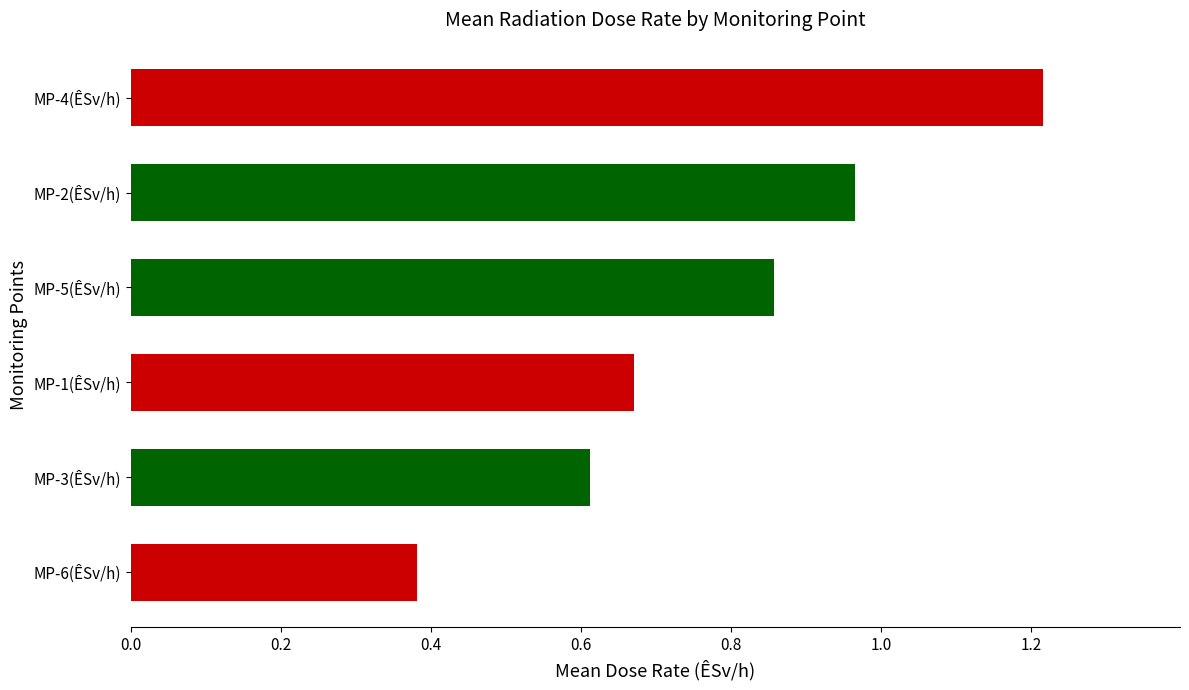

True or false: the data shows 0.5 at MP-1(ÊSv/h).

False